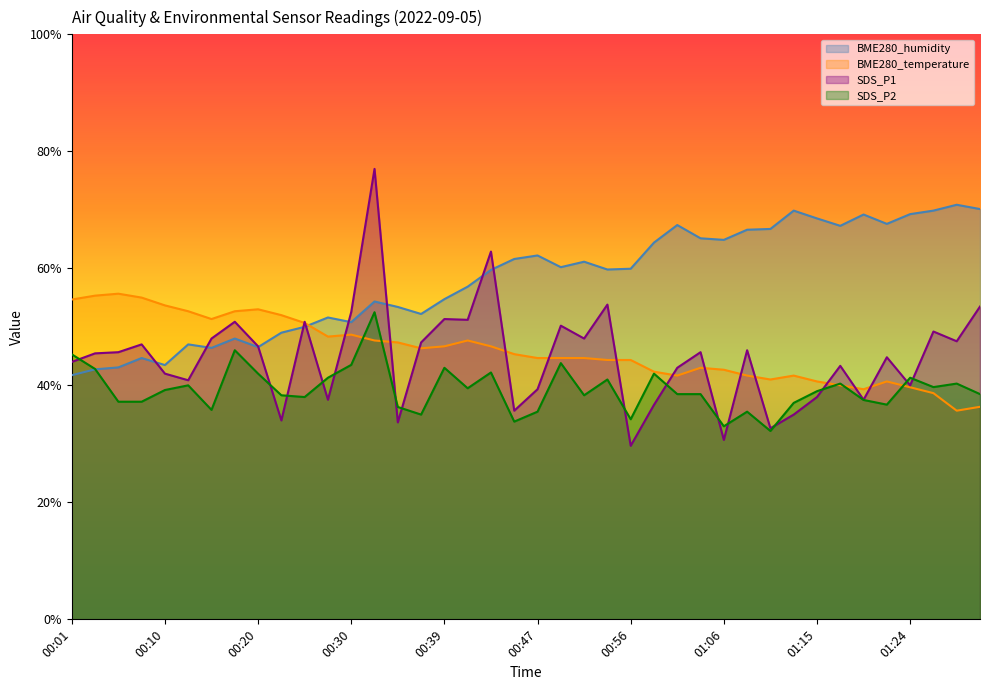

What are all the series names shown in the legend?

BME280_humidity, BME280_temperature, SDS_P1, SDS_P2